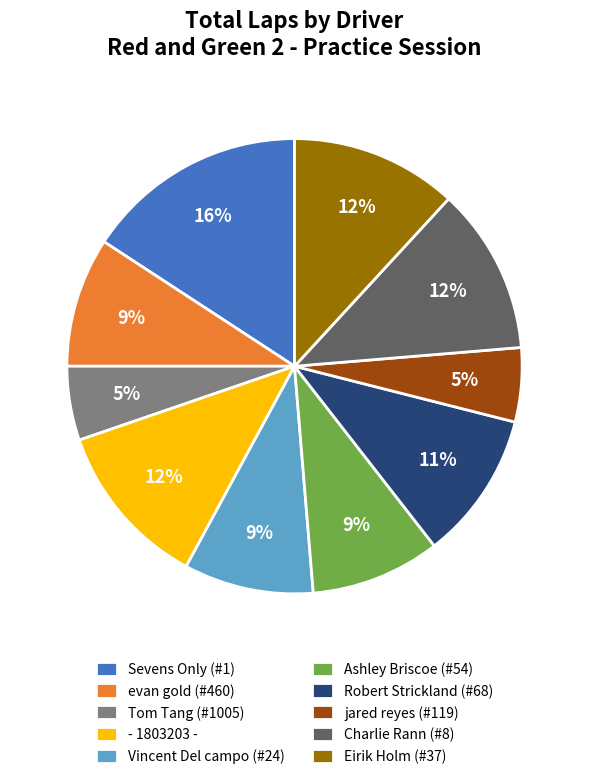

Count the number of slices in the pie.

10